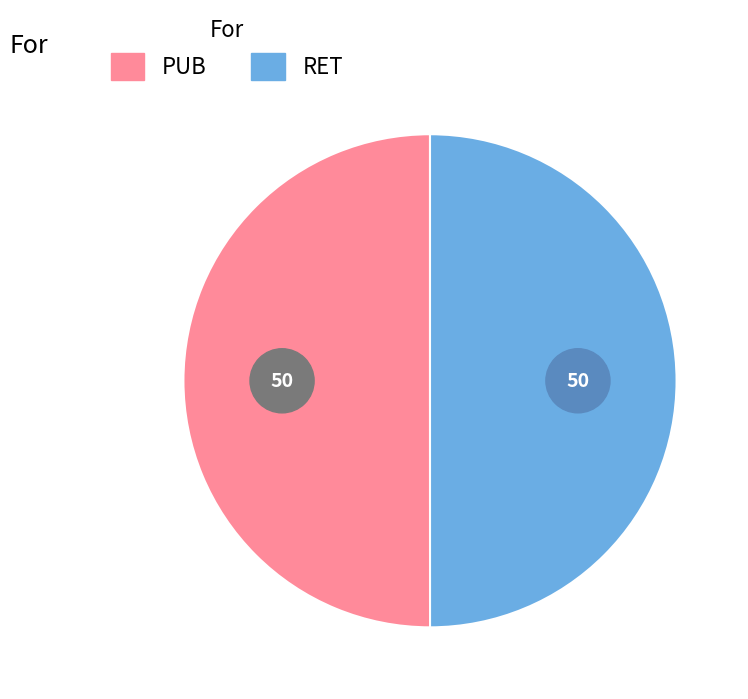

To the nearest percent, what is the combined percentage of PUB and RET?

100%